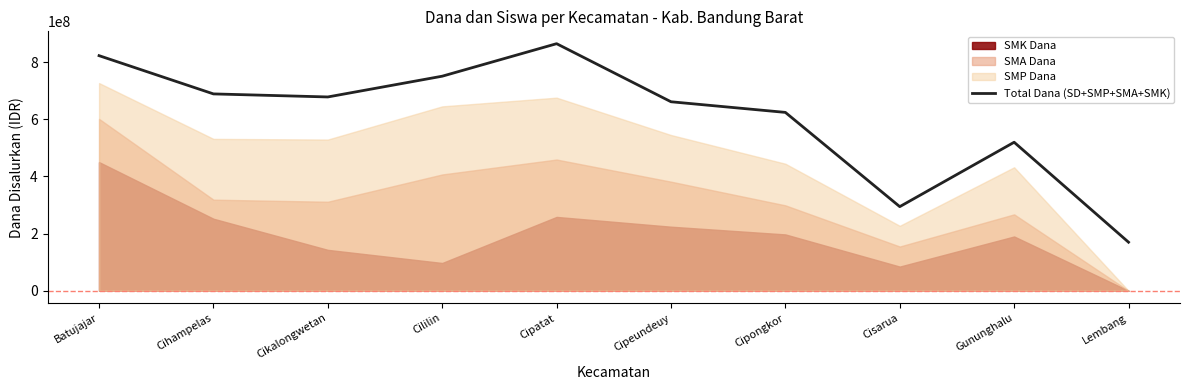

Rank the categories by value from highest to lowest.

Cipatat, Batujajar, Cililin, Cihampelas, Cikalongwetan, Cipeundeuy, Cipongkor, Gununghalu, Cisarua, Lembang